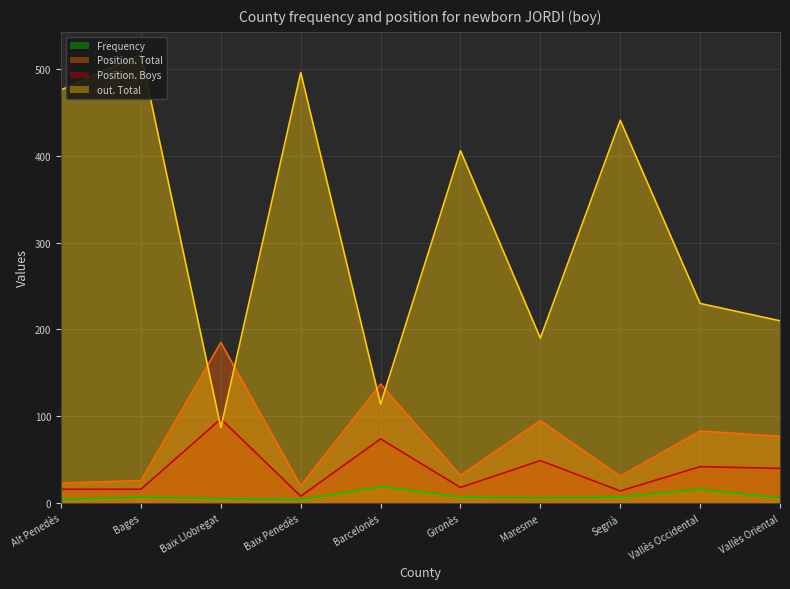

Count the number of data series in this chart.

4